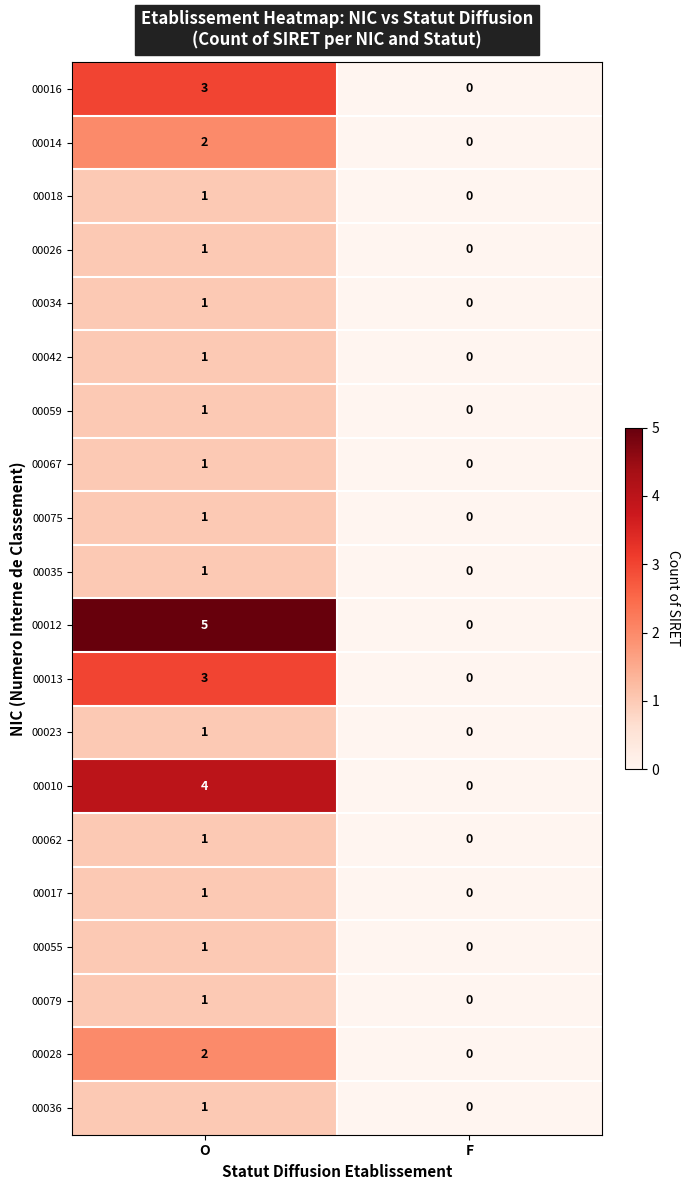

At which label is 00012 closest to 2?

F